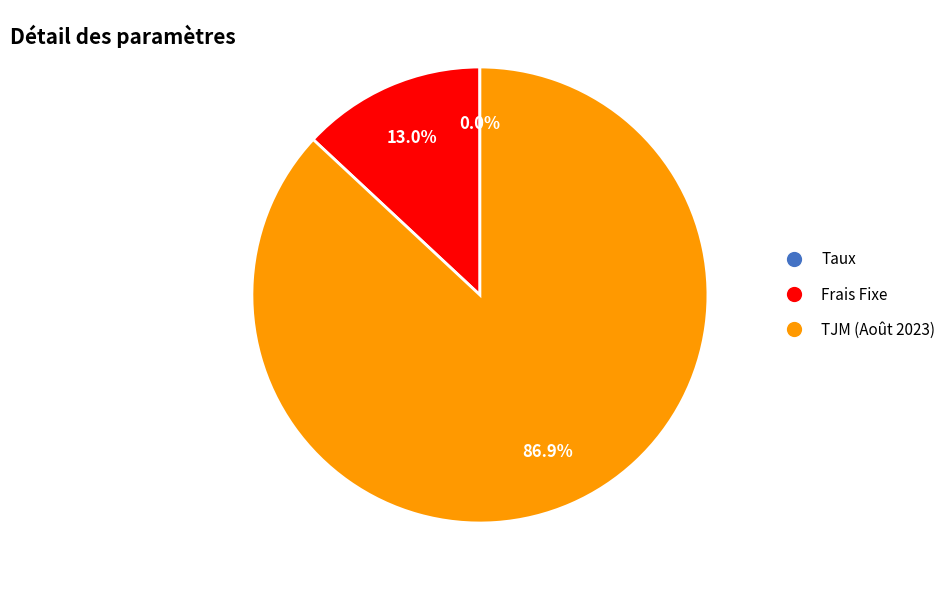

The Frais Fixe slice represents 25% of the pie. True or false?

False